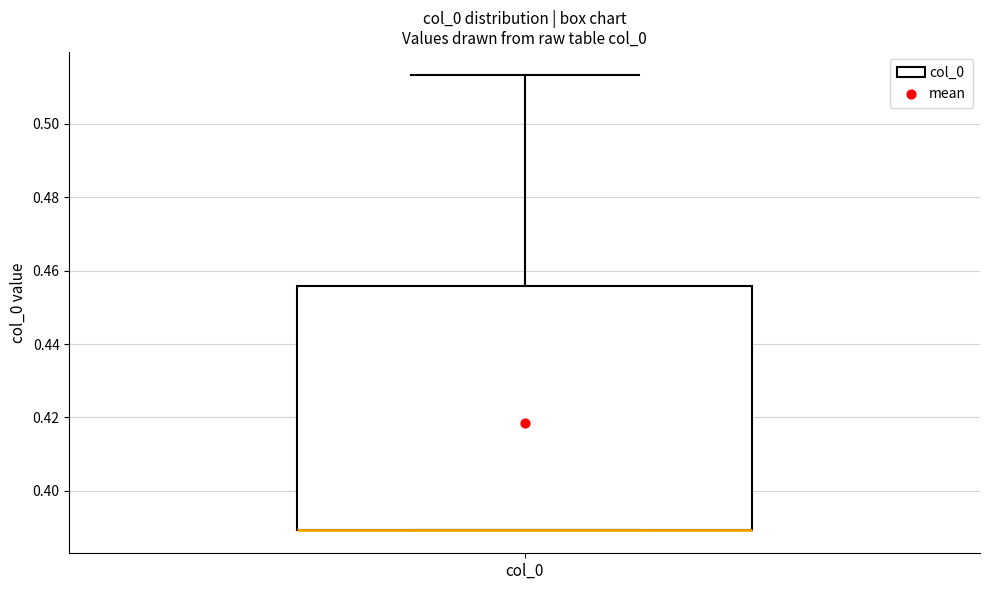

Read this box plot against the y-axis: the position of the median line, the range covered by the box, and the ends of both whiskers. The values are not printed on the chart, so give them approximately, as read against the axis.

median 0.390 (drawn on the box's lower edge), box 0.390 to 0.456, whiskers 0.390 to 0.514